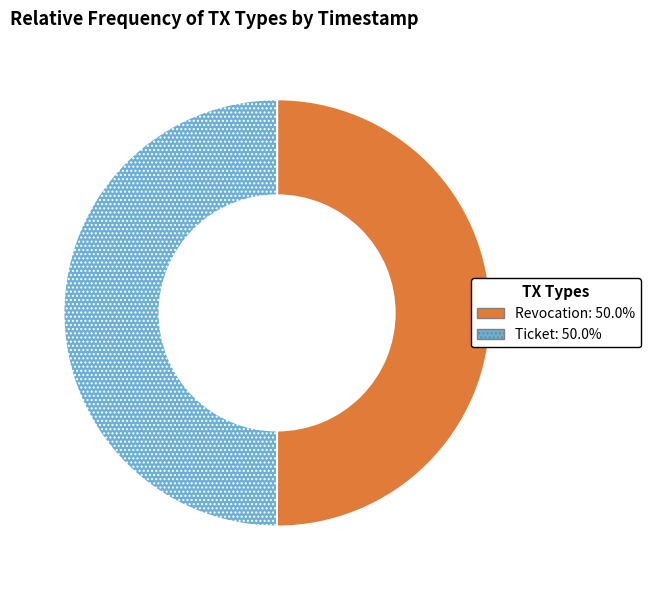

Combined, do Revocation and Ticket account for over 50%?

Yes